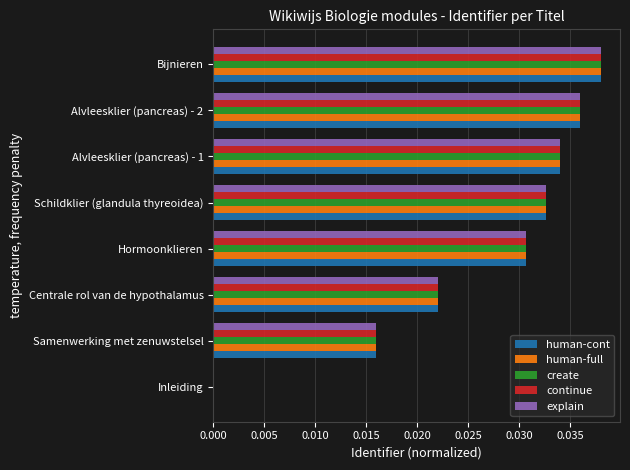

Is the value of human-cont at Centrale rol van de hypothalamus greater than the value of create at Alvleesklier (pancreas) - 2?

No